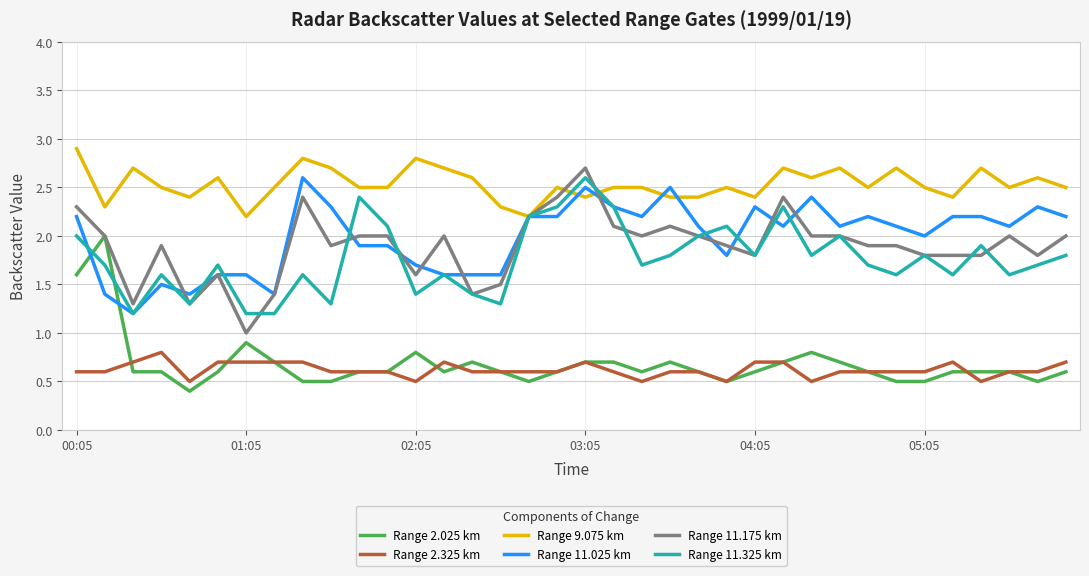

Which series has the largest total across all categories?

Range 9.075 km